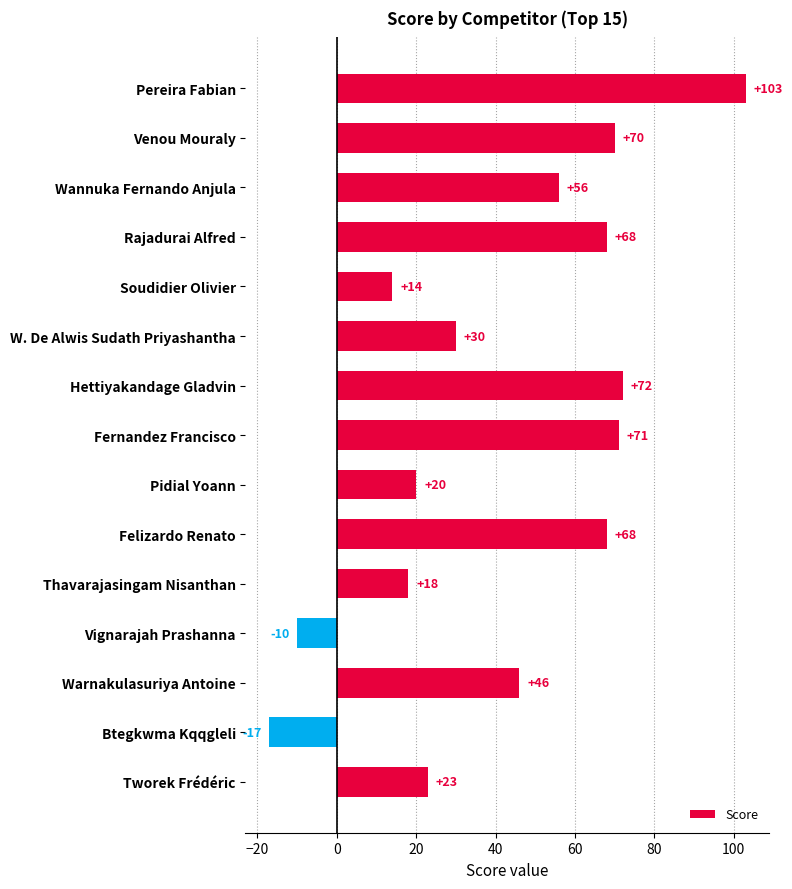

How many data points are less than 46?

7